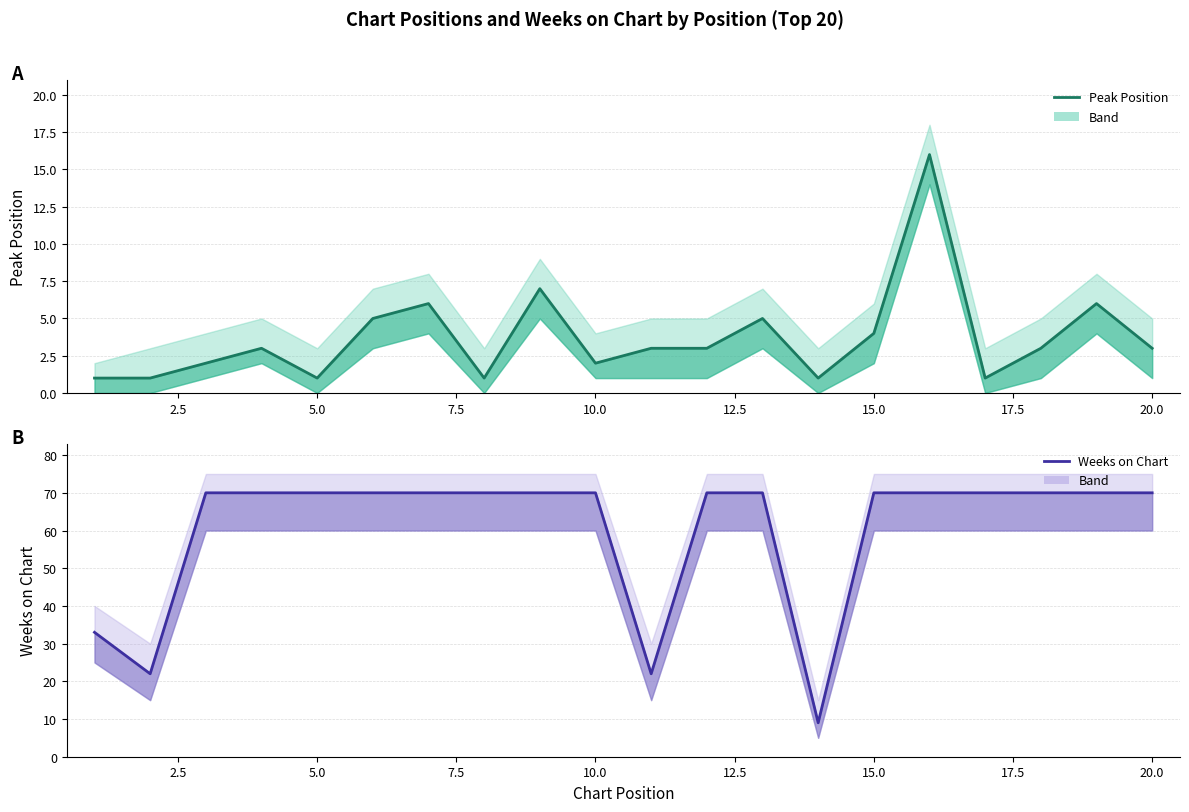

Reading left to right, transcribe all the data shown in this chart.

Peak Position: 1	1	2	3	1	5	6	1	7	2	3	3	5	1	4	16	1	3	6	3
Weeks on Chart: 33	22	70	70	70	70	70	70	70	70	22	70	70	9	70	70	70	70	70	70